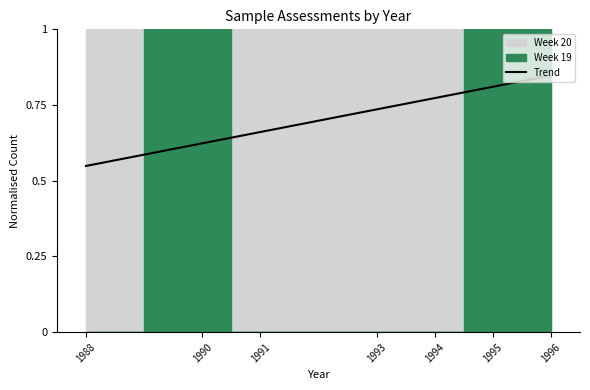

Which label corresponds to the largest value in the chart?

1996